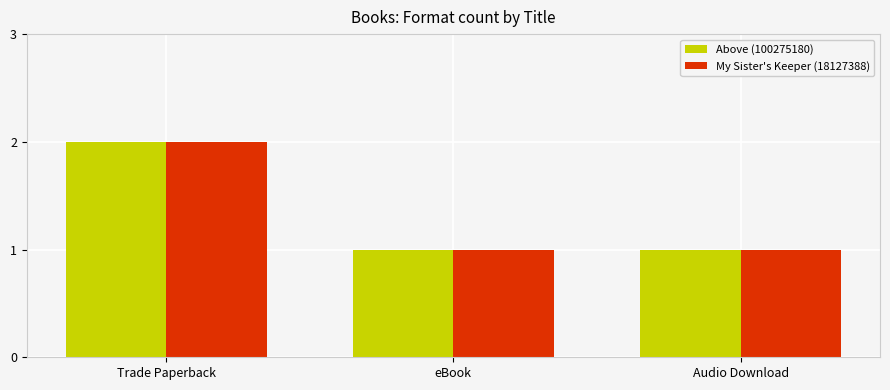

What are all the series names shown in the legend?

Above (100275180), My Sister's Keeper (18127388)